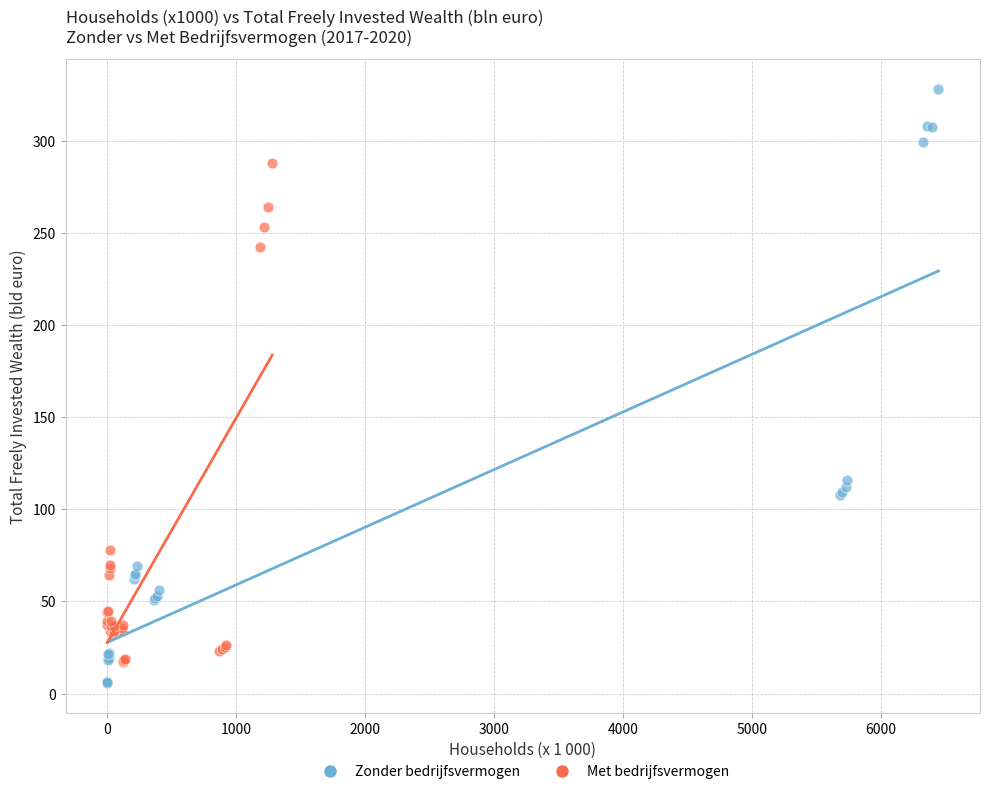

Which series contains the lowest Y value?

Zonder bedrijfsvermogen